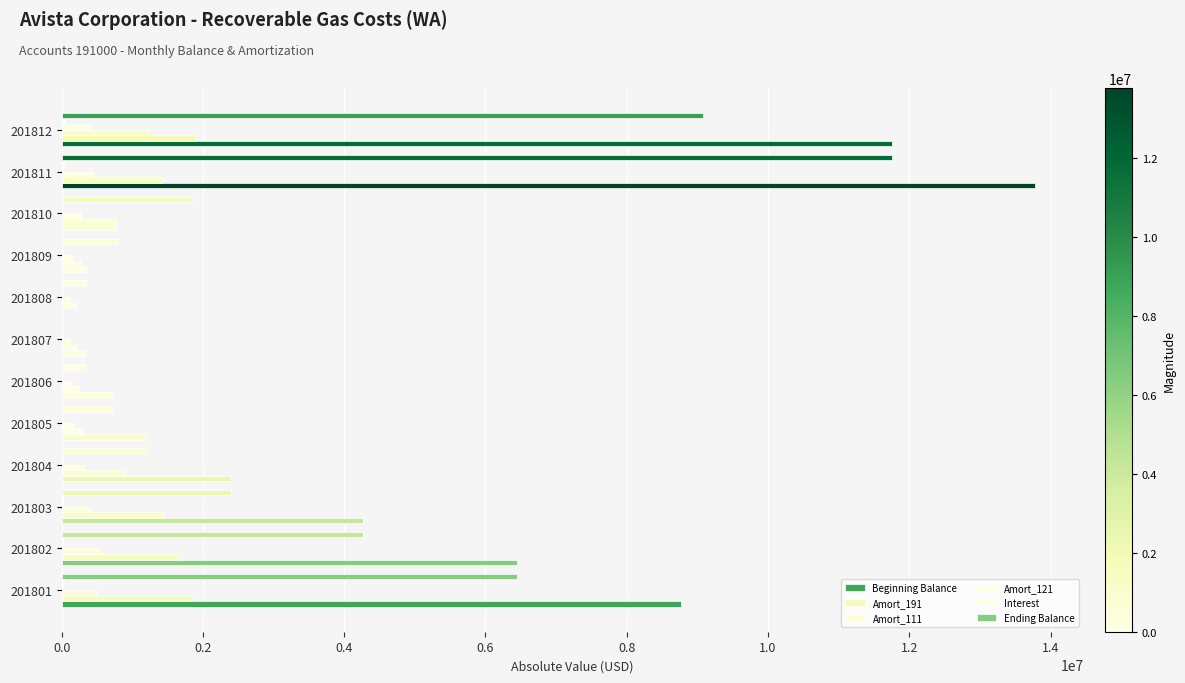

What is the average value of the Amort_111 series?

366158.0